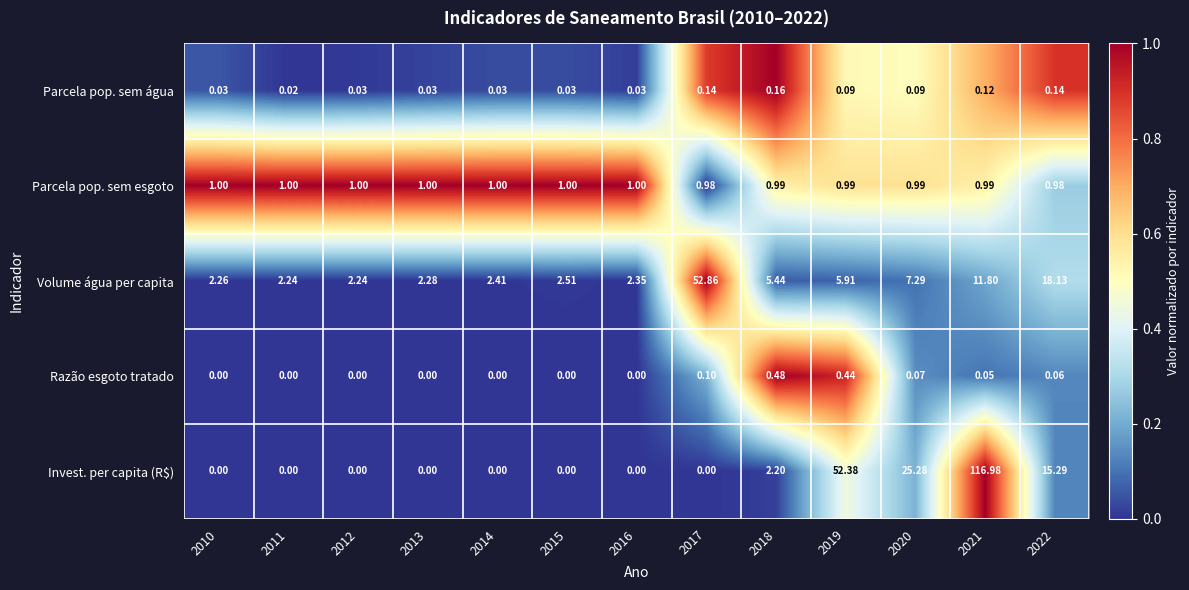

Which series has the largest total across all categories?

Invest. per capita (R$)